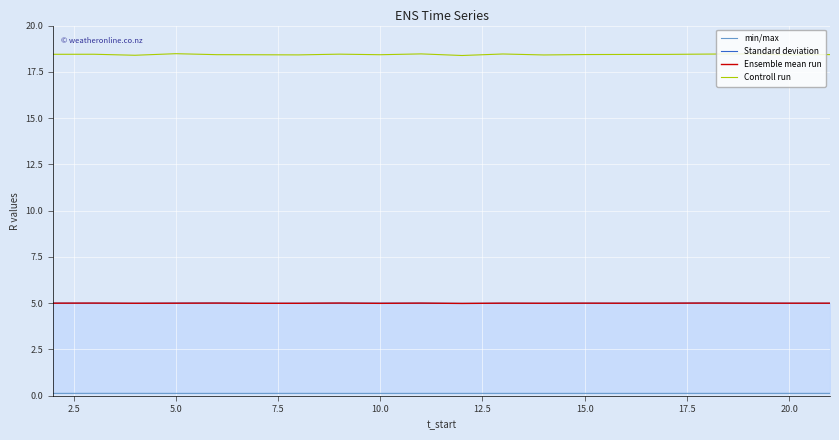

What is the sum of all Controll run values?

368.7